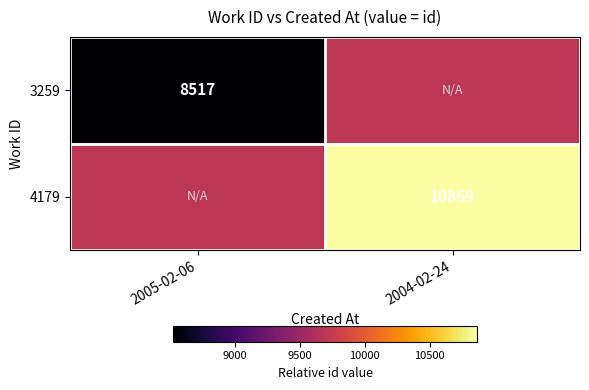

True or false: 3259 has a value of 8517 at 2005-02-06.

True